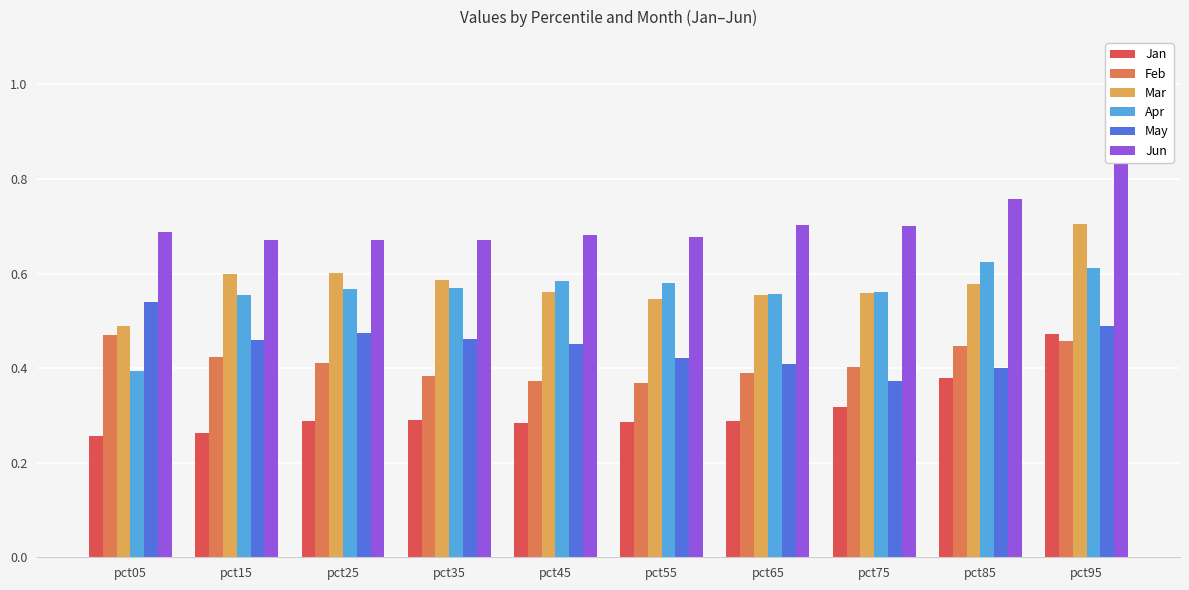

List the labels in order of May value, smallest first.

pct75, pct85, pct65, pct55, pct45, pct15, pct35, pct25, pct95, pct05